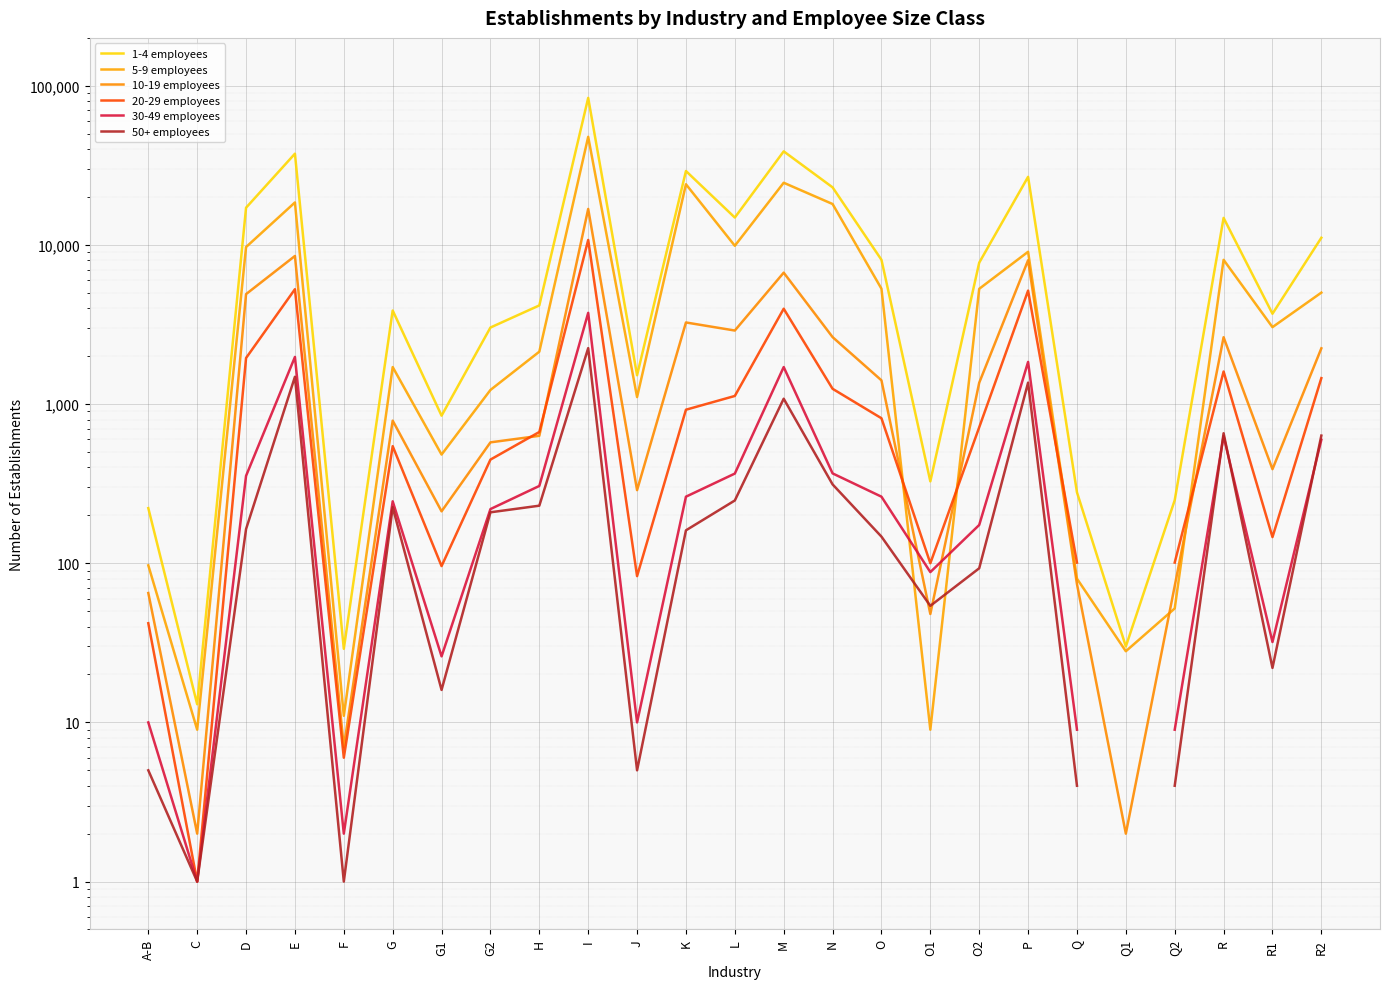

What is the minimum value for 5-9 employees?

9.0